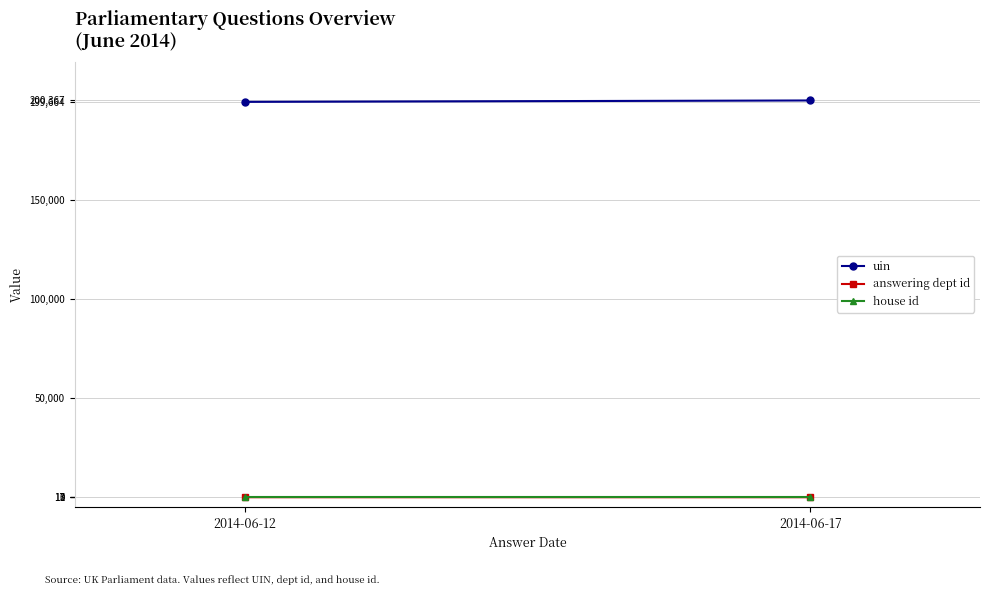

What is the highest value of the house id series?

1